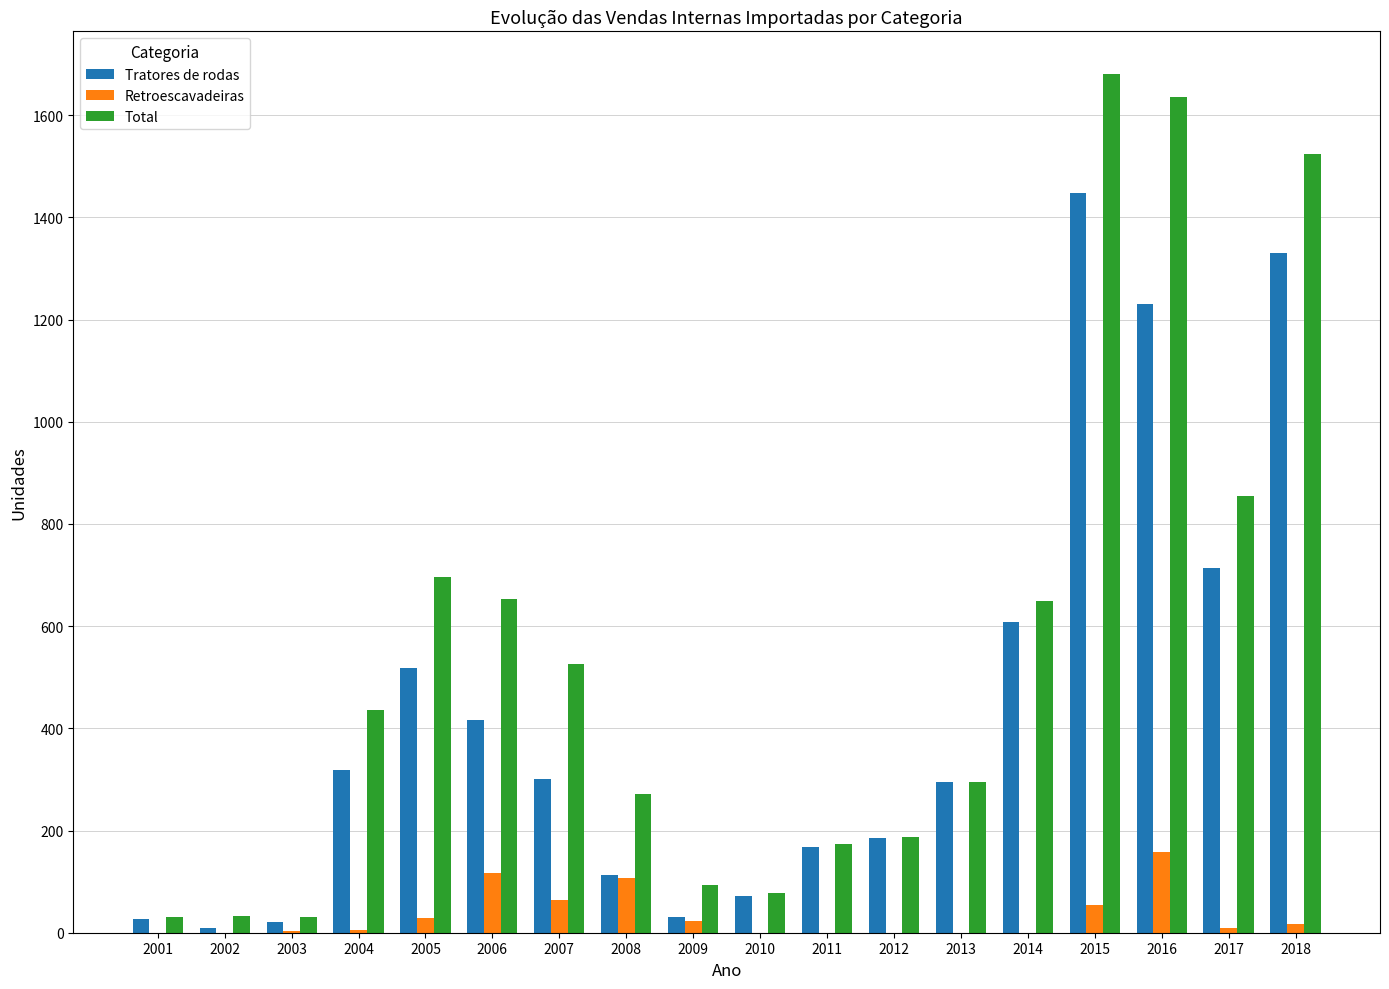

What are all the series names shown in the legend?

Tratores de rodas, Retroescavadeiras, Total